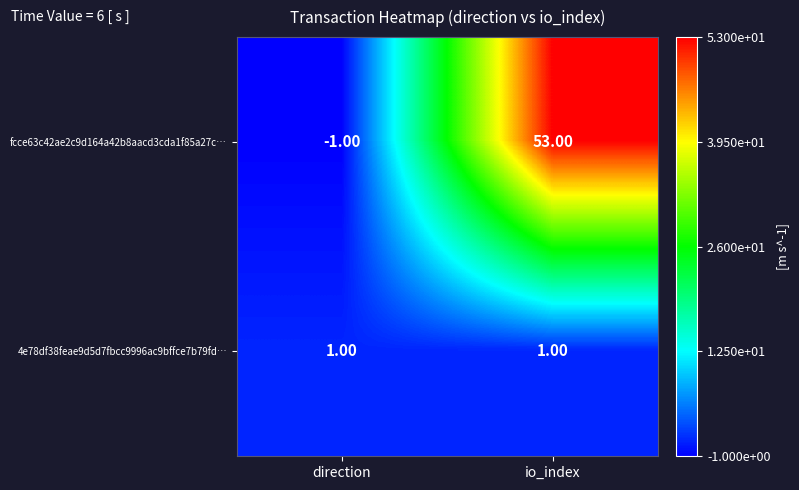

At which category does the chart reach its peak across all series?

io_index